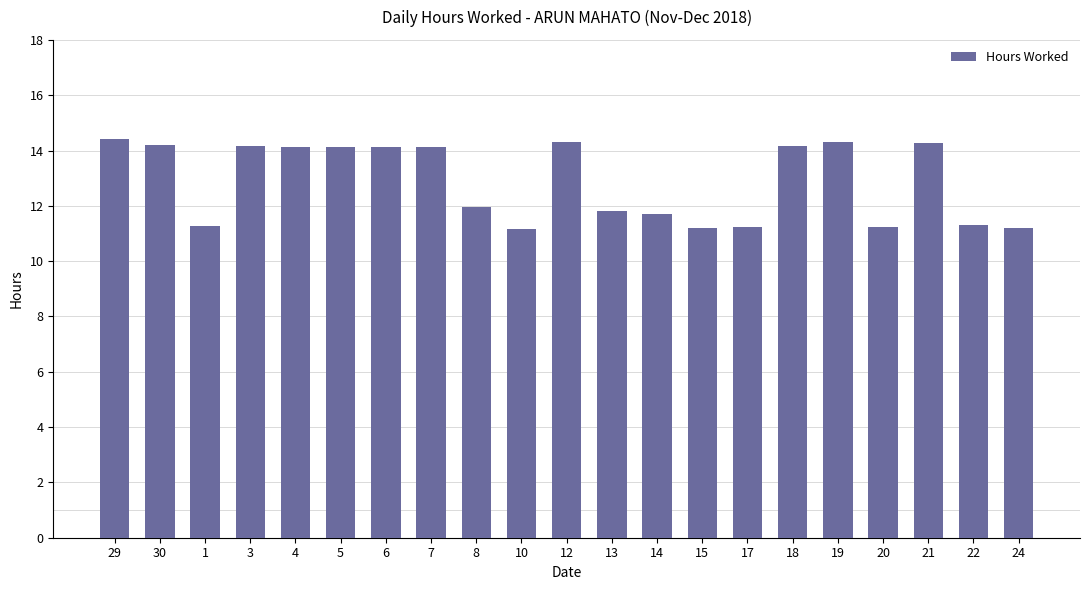

How many data points are less than 14?

10